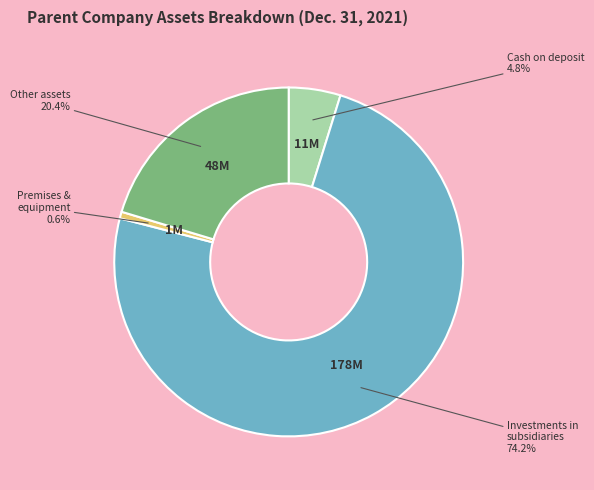

Is there any slice that represents more than half of the pie?

Yes